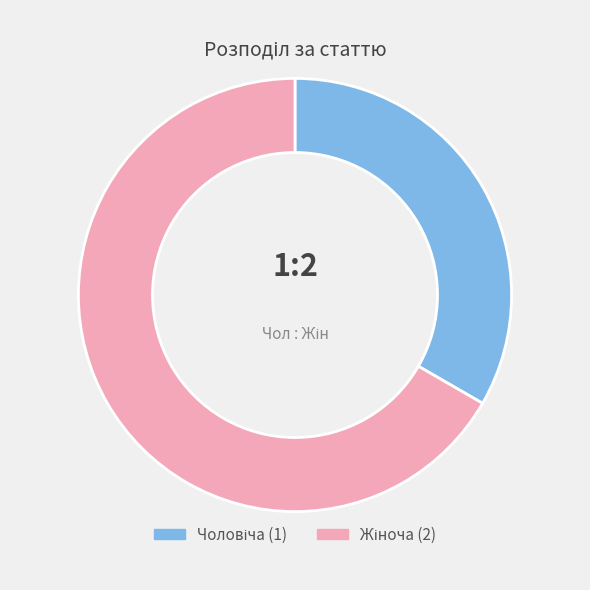

Is there any slice that represents more than half of the pie?

Yes